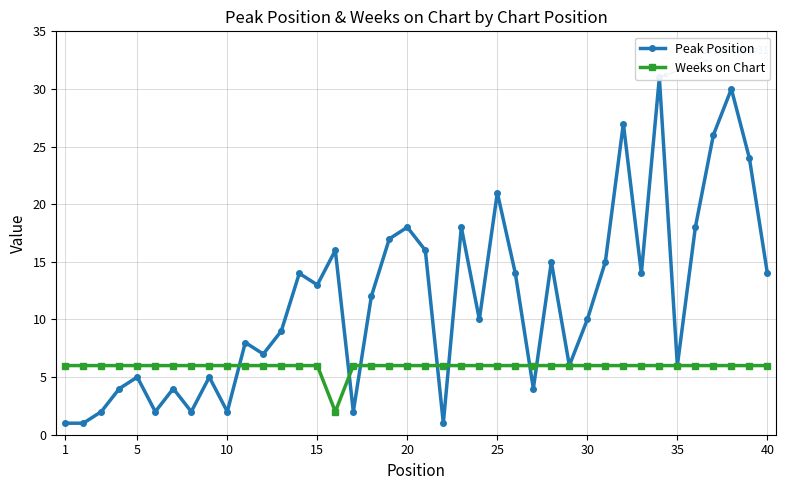

What is the highest value of the Weeks on Chart series?

6